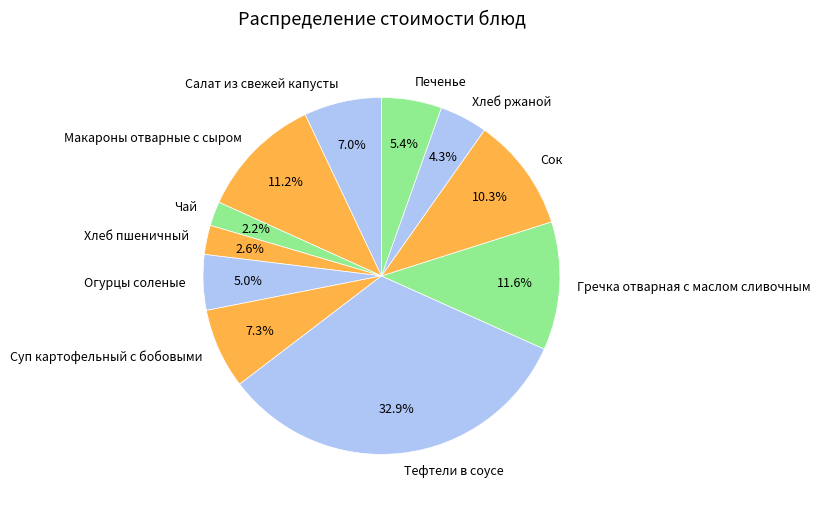

Is it true that Чай is 8% of the pie?

False